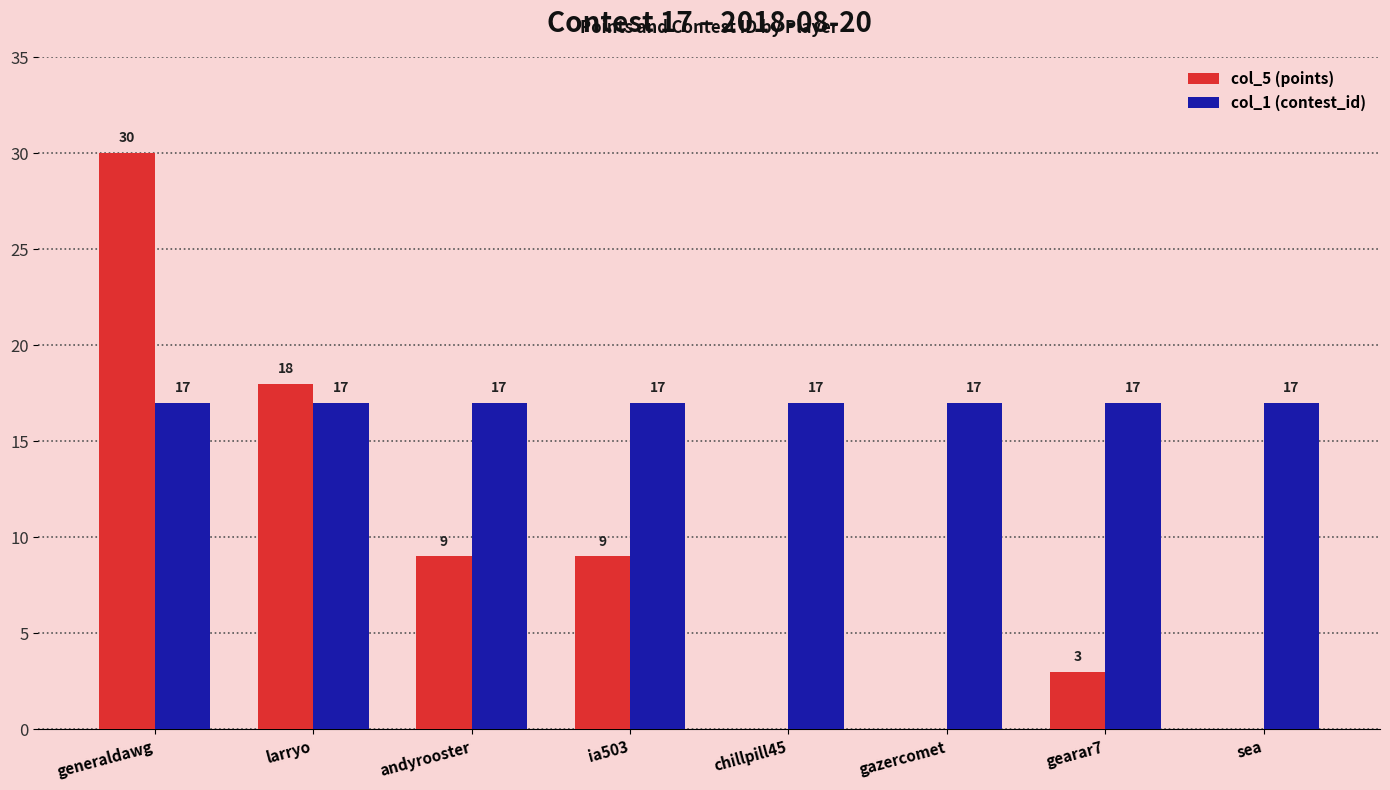

What is the highest value of the col_5 (points) series?

30